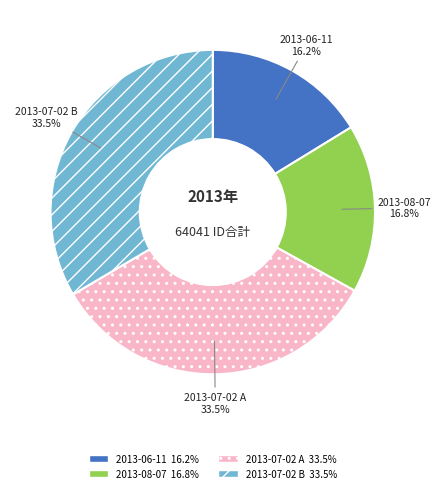

What percentage is the 2013-08-07 slice, to the nearest percent?

17%